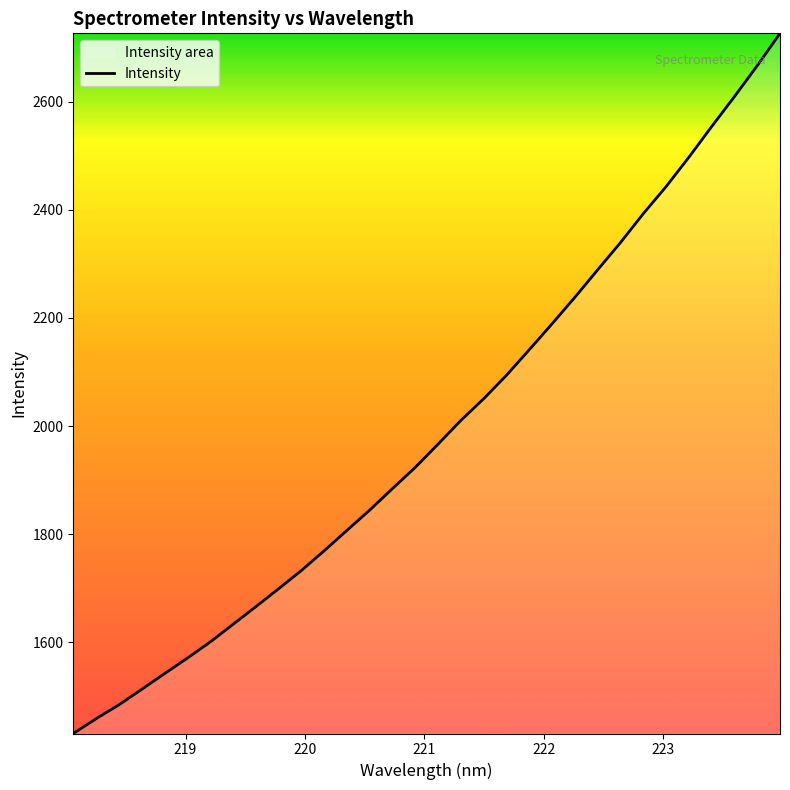

What is the minimum value shown in the chart?

1431.3